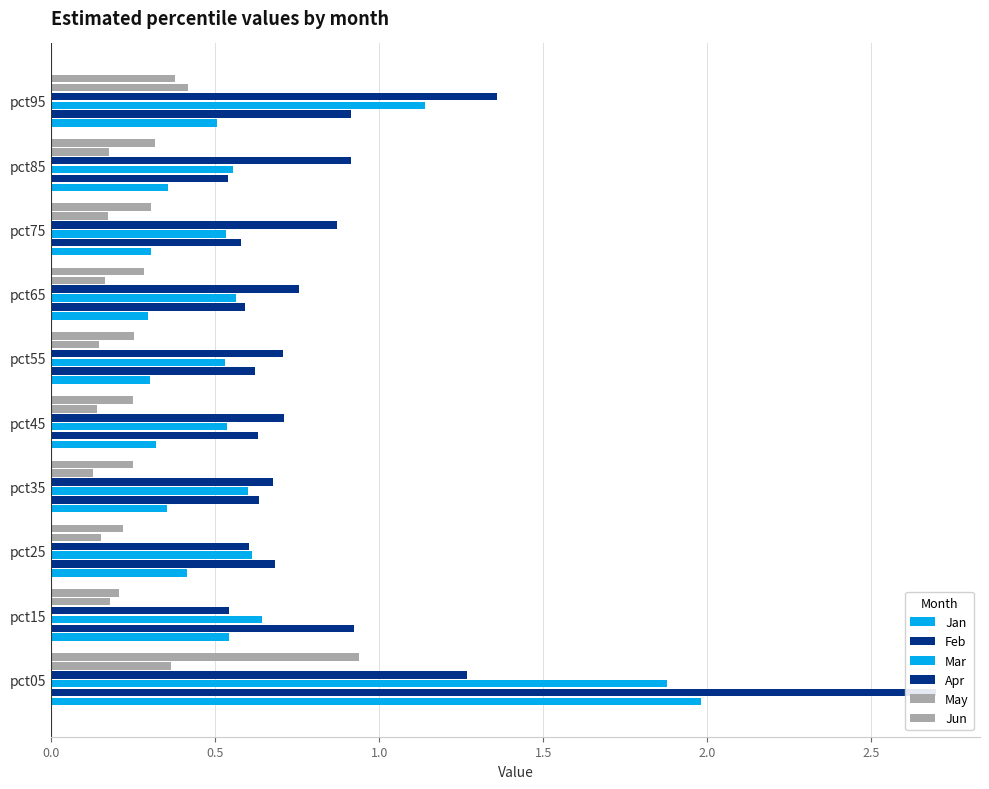

Does the chart contain any negative values?

No